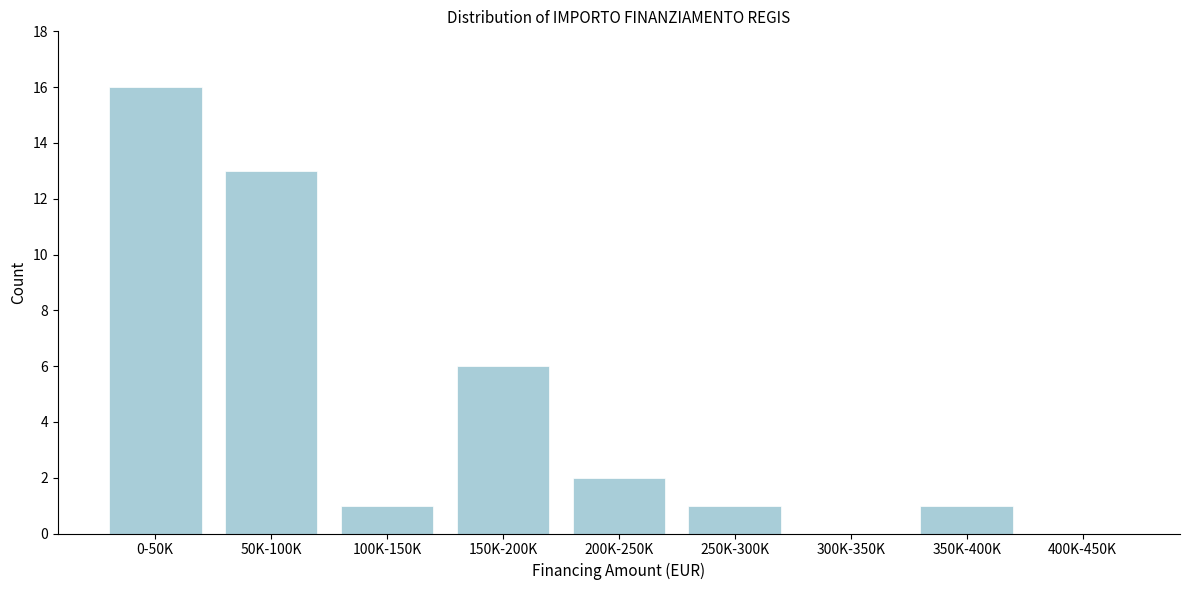

Reading left to right, transcribe all the data shown in this chart.

0-50K=16	50K-100K=13	100K-150K=1	150K-200K=6	200K-250K=2	250K-300K=1	300K-350K=0	350K-400K=1	400K-450K=0